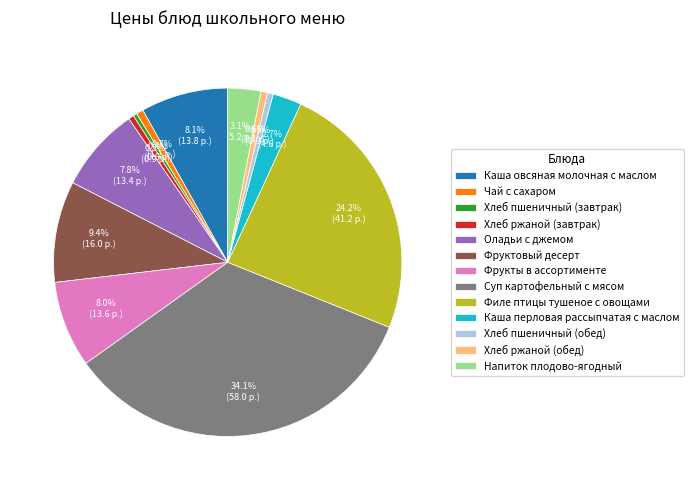

To the nearest percent, what is the combined percentage of Фрукты в ассортименте and Напиток плодово-ягодный?

11%